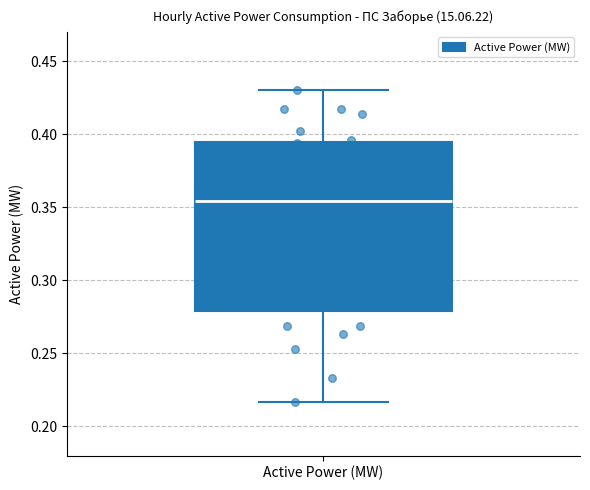

Where does the lower whisker of the box for Active Power (MW) end on the y-axis? The values are not printed on the chart, so give them approximately, as read against the axis.

0.215